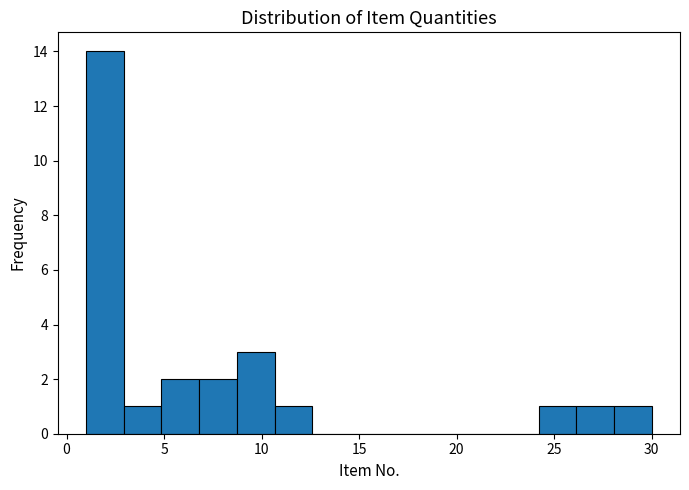

Around what value on the x-axis is the tallest bar? Give the approximate position of its centre, as read against the axis.

2.0